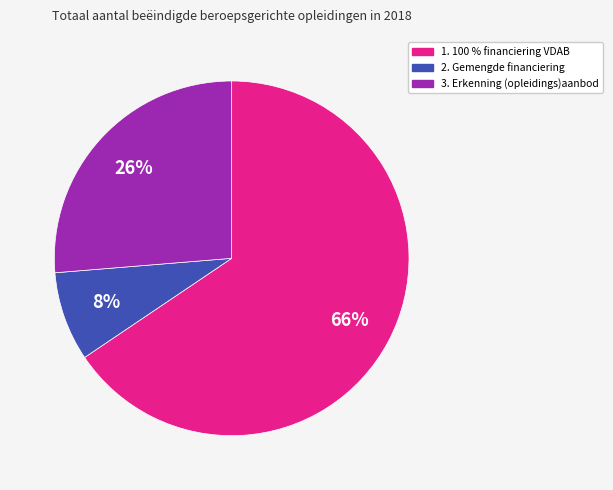

True or false: 1. 100 % financiering VDAB accounts for 66% of the total.

True